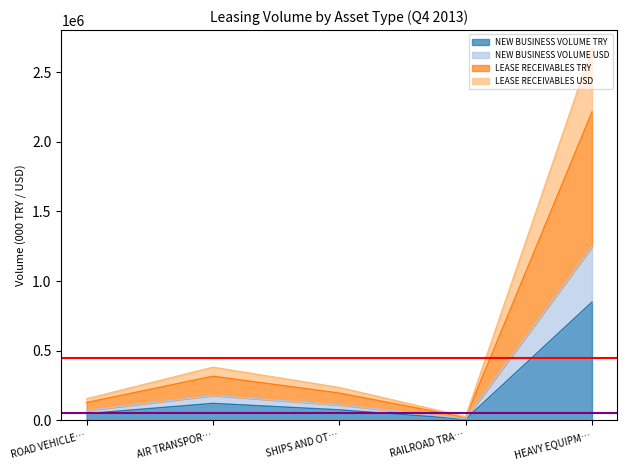

The NEW BUSINESS VOLUME TRY series shows 1368945 at HEAVY EQUIPM…. True or false?

False